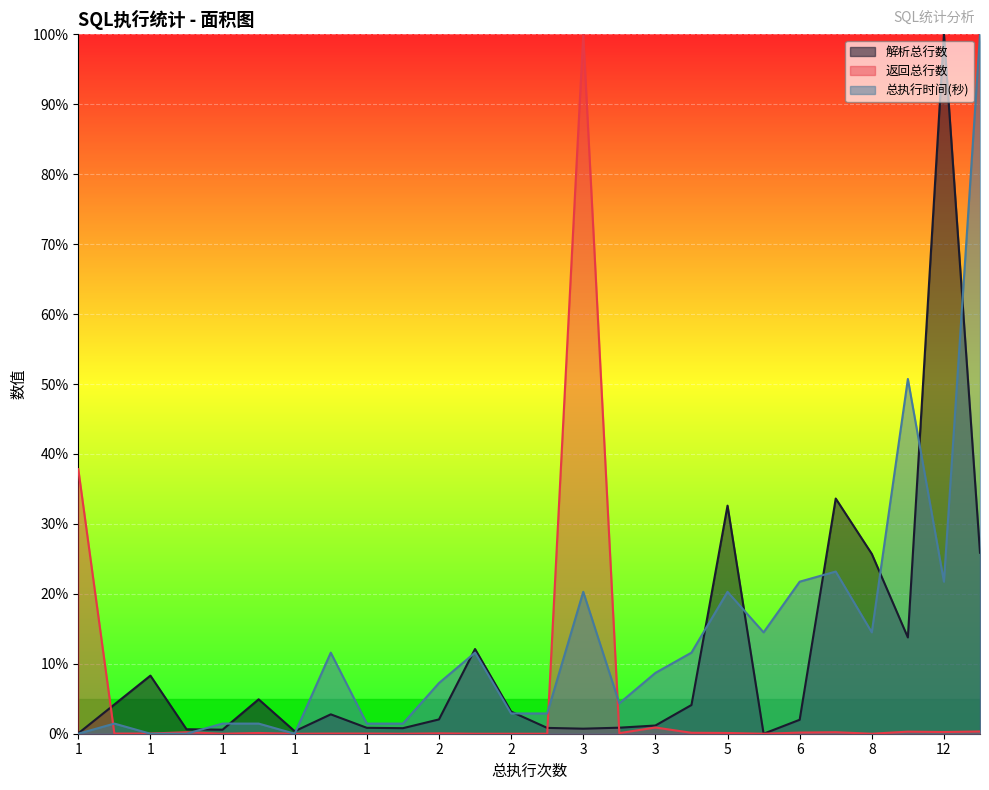

Reading left to right, transcribe all the data shown in this chart.

解析总行数: 0.1	4.2	8.3	0.6	0.6	4.9	0.4	2.8	0.8	0.8	2.0	12.1	3.2	0.8	0.7	0.9	1.2	4.1	32.6	0.0	2.0	33.6	25.7	13.8	100.0	25.9
返回总行数: 37.8	0.0	0.0	0.2	0.0	0.1	0.0	0.0	0.0	0.0	0.1	0.0	0.0	0.0	100.0	0.1	0.9	0.1	0.1	0.0	0.2	0.2	0.0	0.3	0.2	0.3
总执行时间(秒): 0.0	1.4	0.0	0.0	1.4	1.4	0.0	11.6	1.4	1.4	7.2	11.6	2.9	2.9	20.3	4.3	8.7	11.6	20.3	14.5	21.7	23.2	14.5	50.7	21.7	100.0